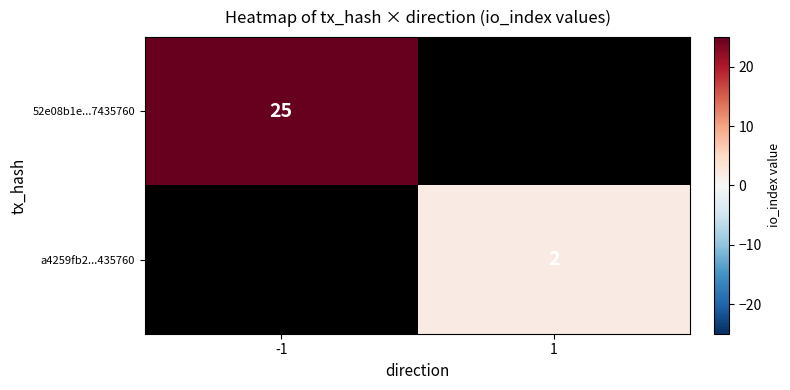

The 52e08b1e...7435760 series shows 25 at -1. True or false?

True